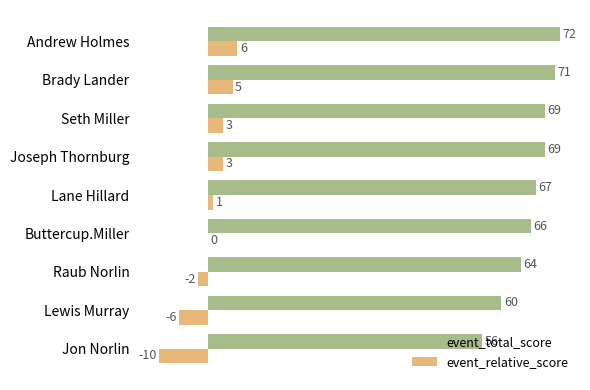

What is the total value across all series at Seth Miller?

72